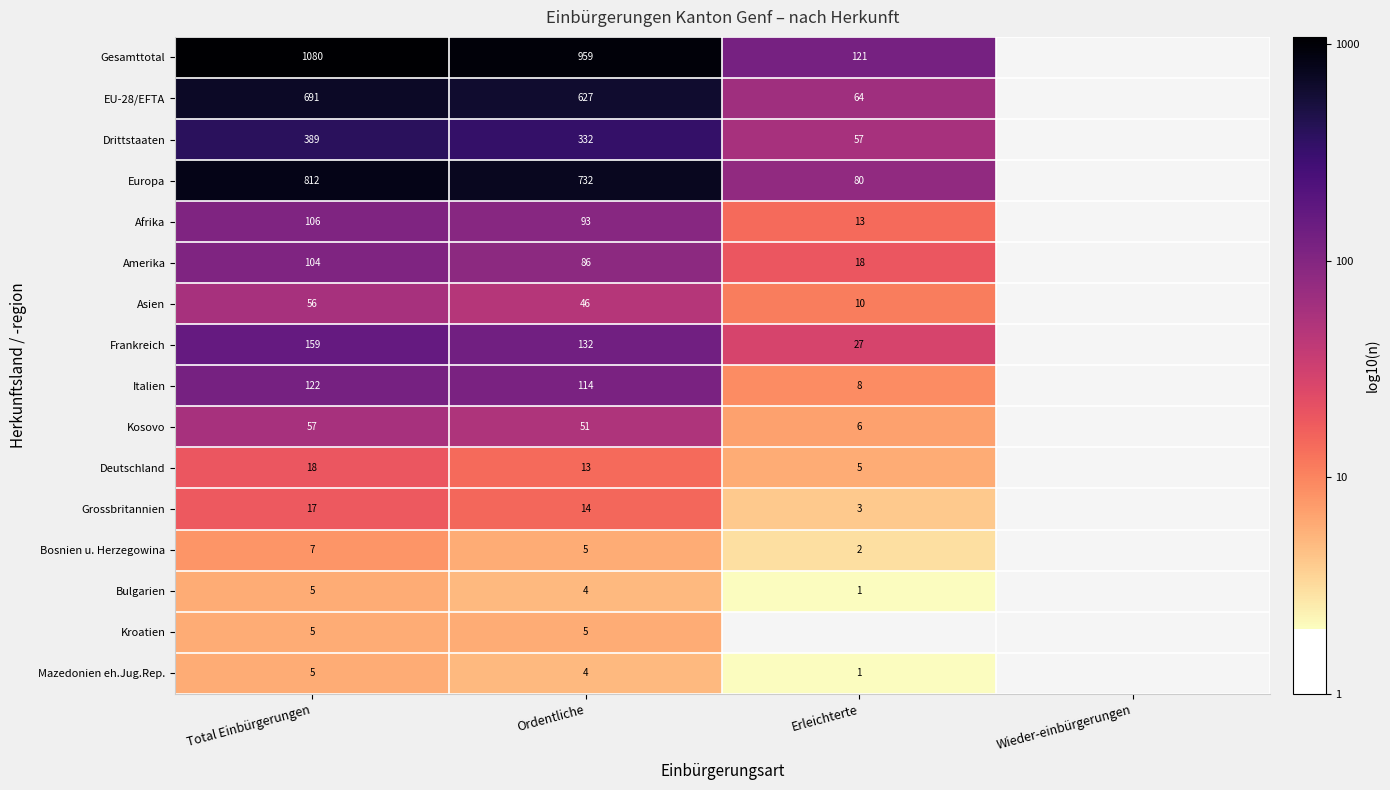

Is the value of EU-28/EFTA at Erleichterte greater than the value of Bulgarien at Total Einbürgerungen?

Yes